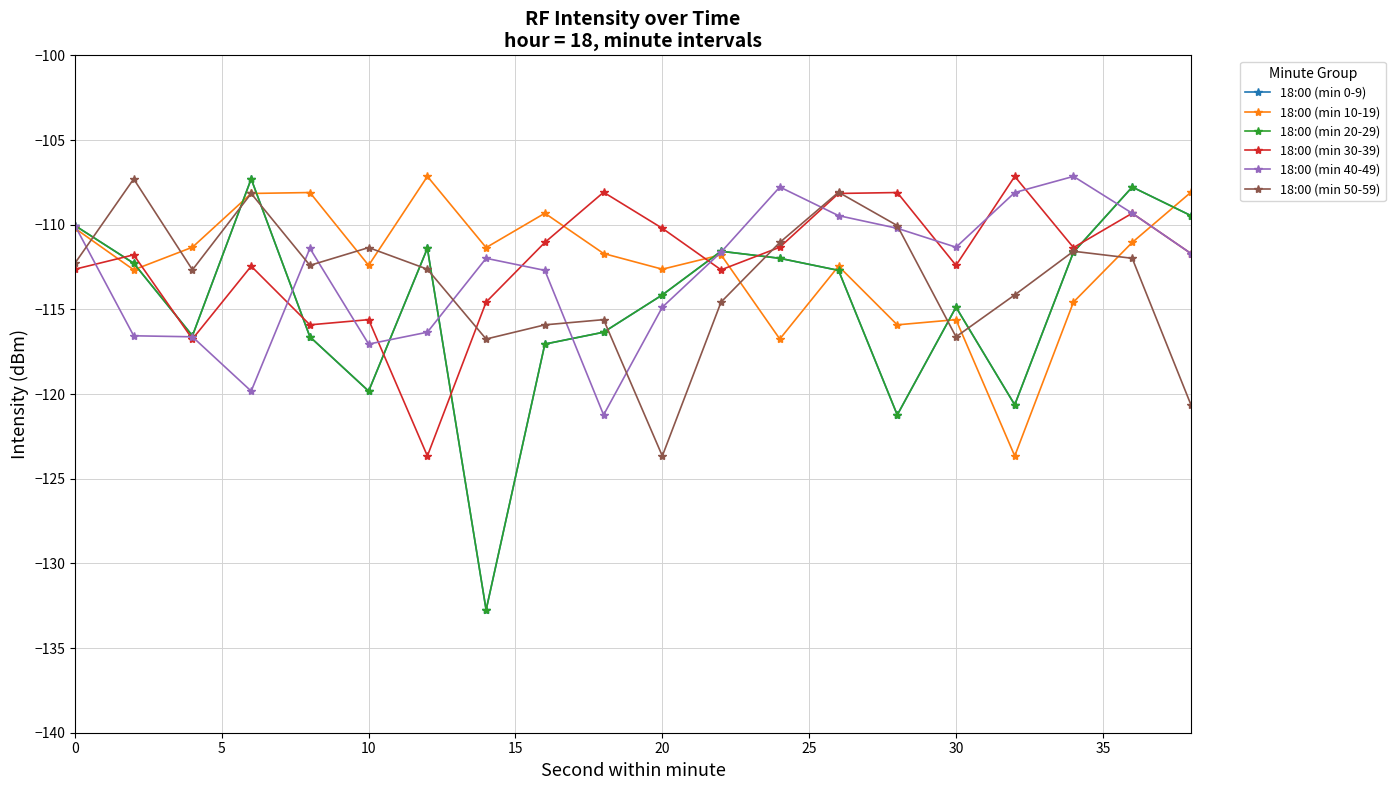

What is the greatest value displayed?

-107.1